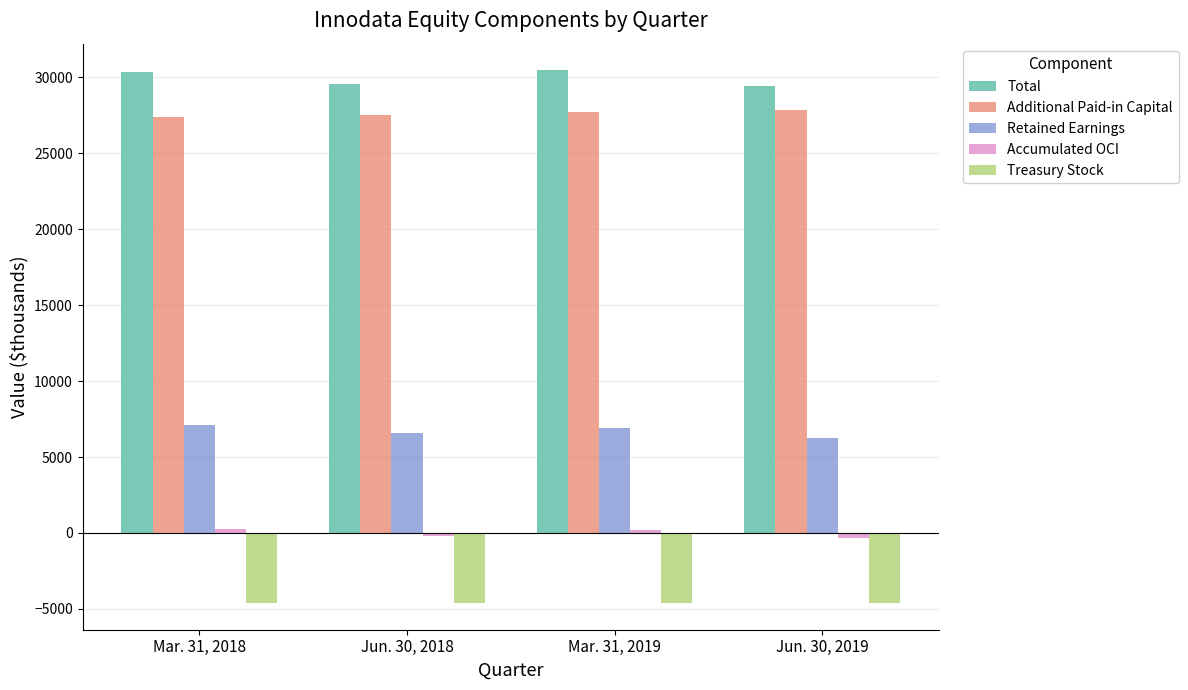

The value of Additional Paid-in Capital at Mar. 31, 2019 is 27707. True or false?

True